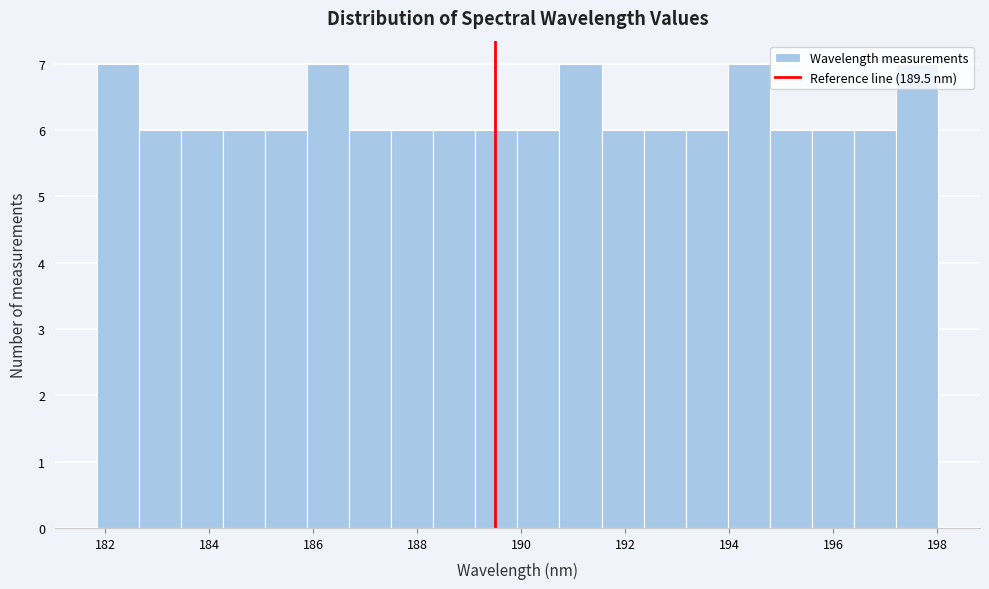

Reading left to right, transcribe this chart: for each bar, give the range it covers on the x-axis and its height. Neither the bar edges nor the heights are printed on the chart, so give them approximately, as read against the axes.

181.8 to 182.6: 7
182.6 to 183.4: 6
183.4 to 184.2: 6
184.2 to 185.0: 6
185.0 to 185.8: 6
185.8 to 186.6: 7
186.6 to 187.6: 6
187.6 to 188.4: 6
188.4 to 189.2: 6
189.2 to 190.0: 6
190.0 to 190.8: 6
190.8 to 191.6: 7
191.6 to 192.4: 6
192.4 to 193.2: 6
193.2 to 194.0: 6
194.0 to 194.8: 7
194.8 to 195.6: 6
195.6 to 196.4: 6
196.4 to 197.2: 6
197.2 to 198.0: 7